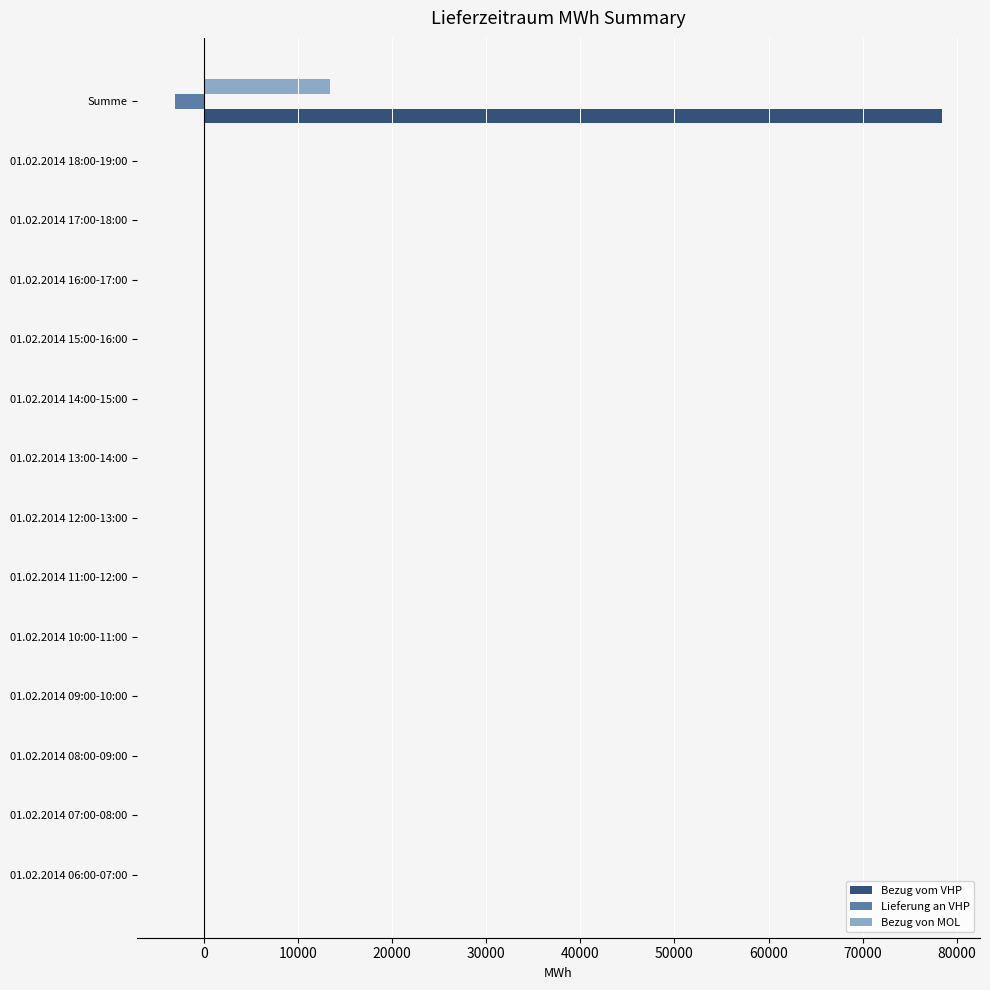

At which category does the chart reach its peak across all series?

Summe